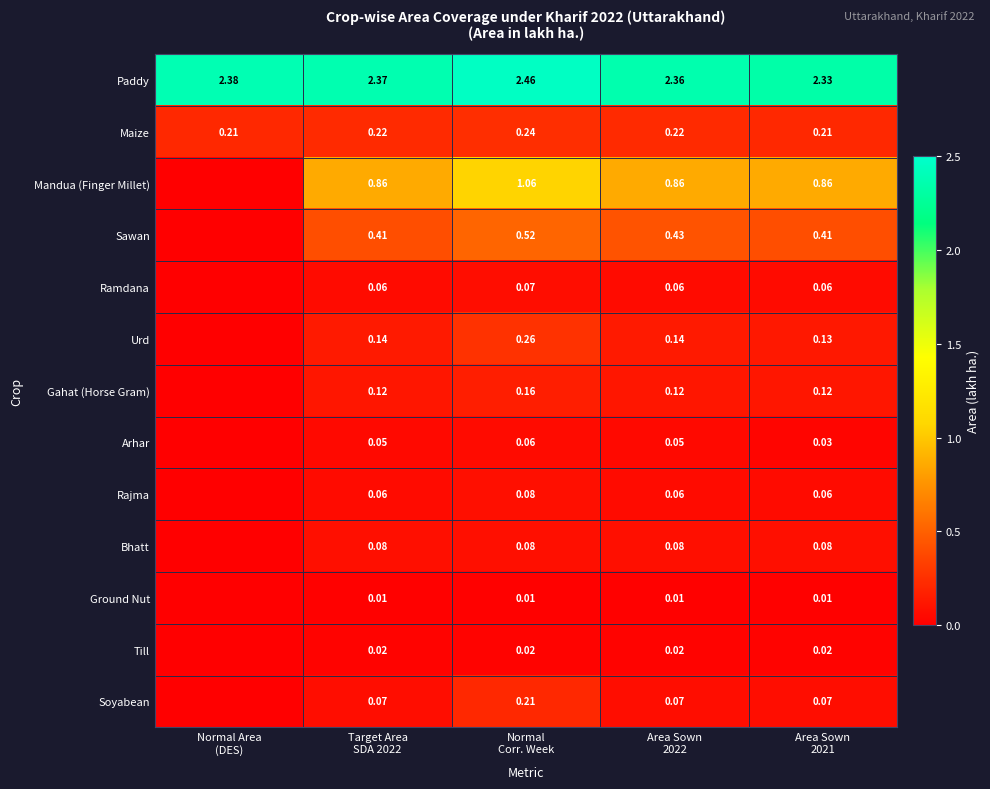

What is the greatest value displayed?

2.5